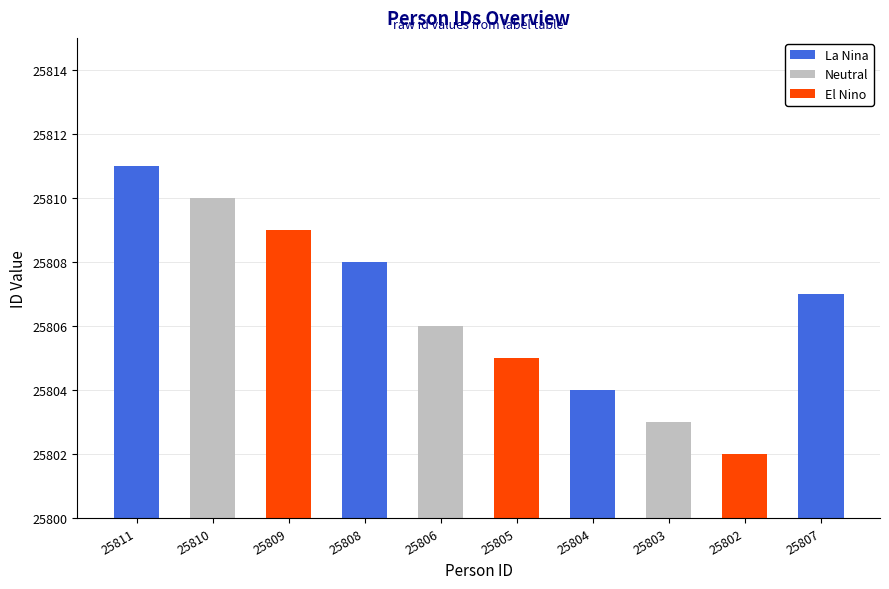

What is the value of the 2nd bar from the left?

25810